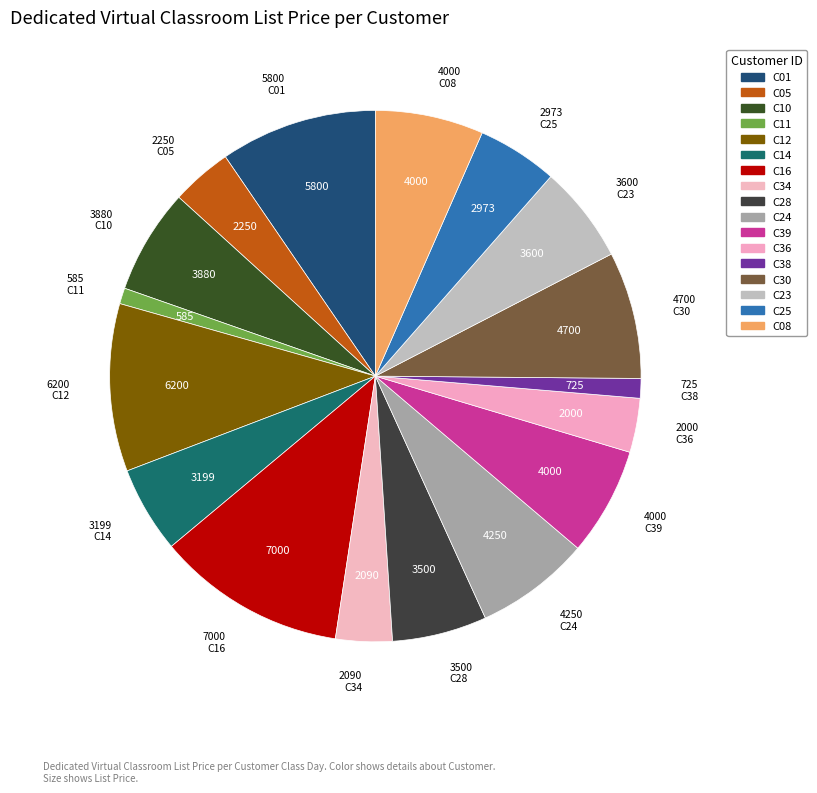

To the nearest percent, what is the combined percentage of C16 and C12?

22%